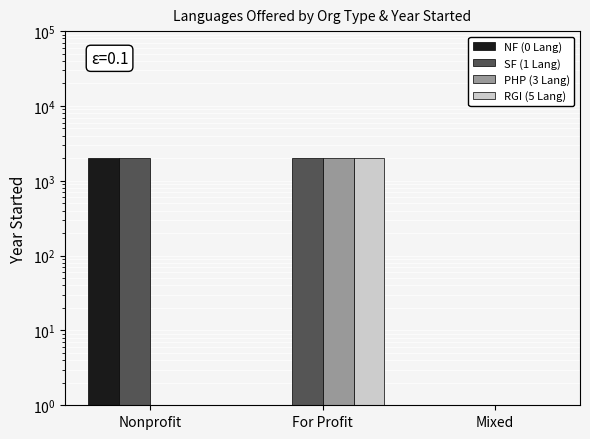

What is the difference between the maximum and minimum values in the RGI (5 Lang) series?

2013.0